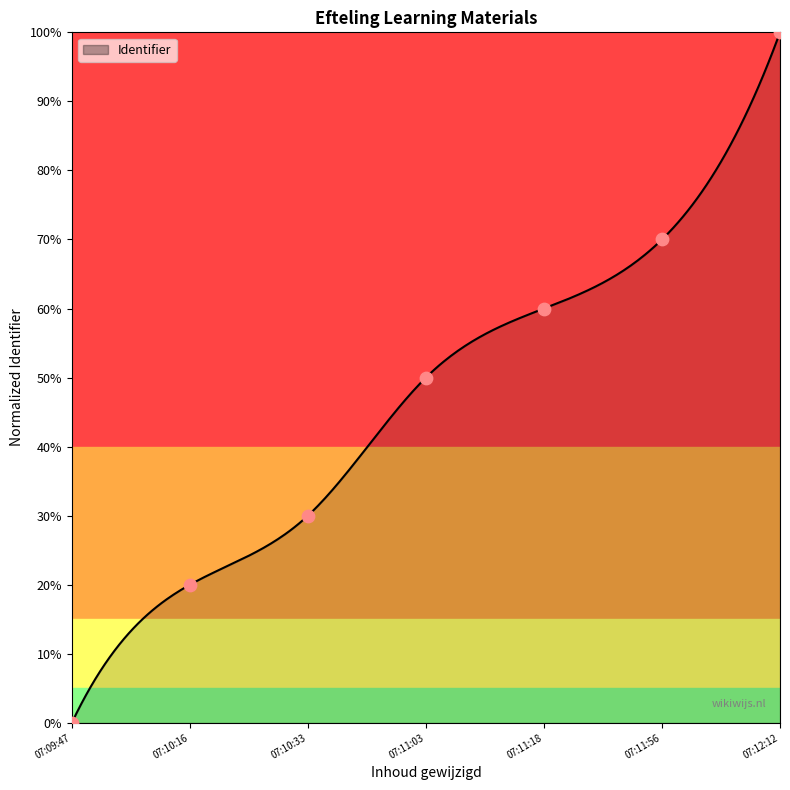

Which has a higher value, 07:11:18 or 07:09:47?

07:11:18